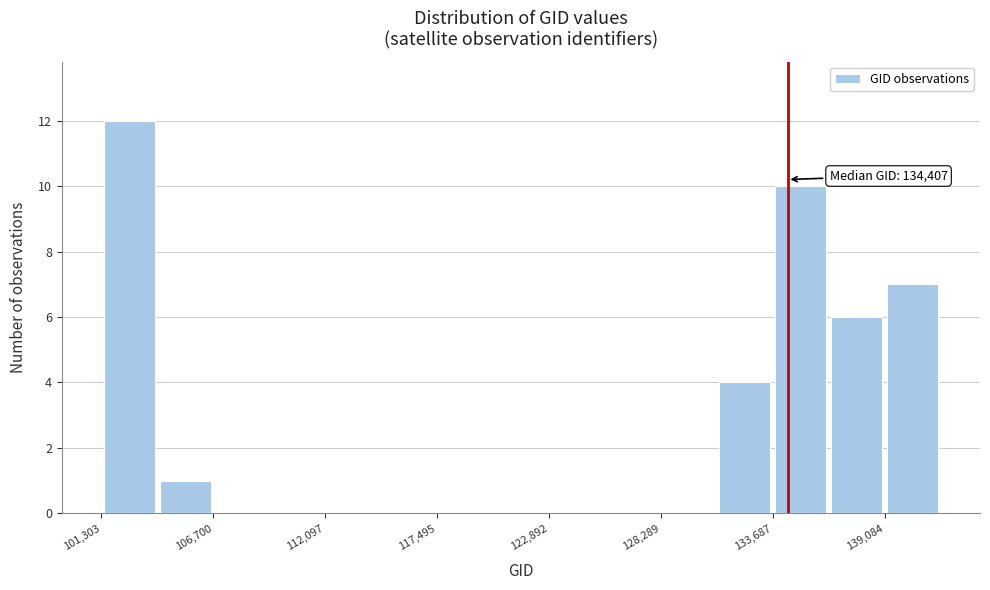

Around what value on the x-axis is the tallest bar? Give the approximate position of its centre, as read against the axis.

103000